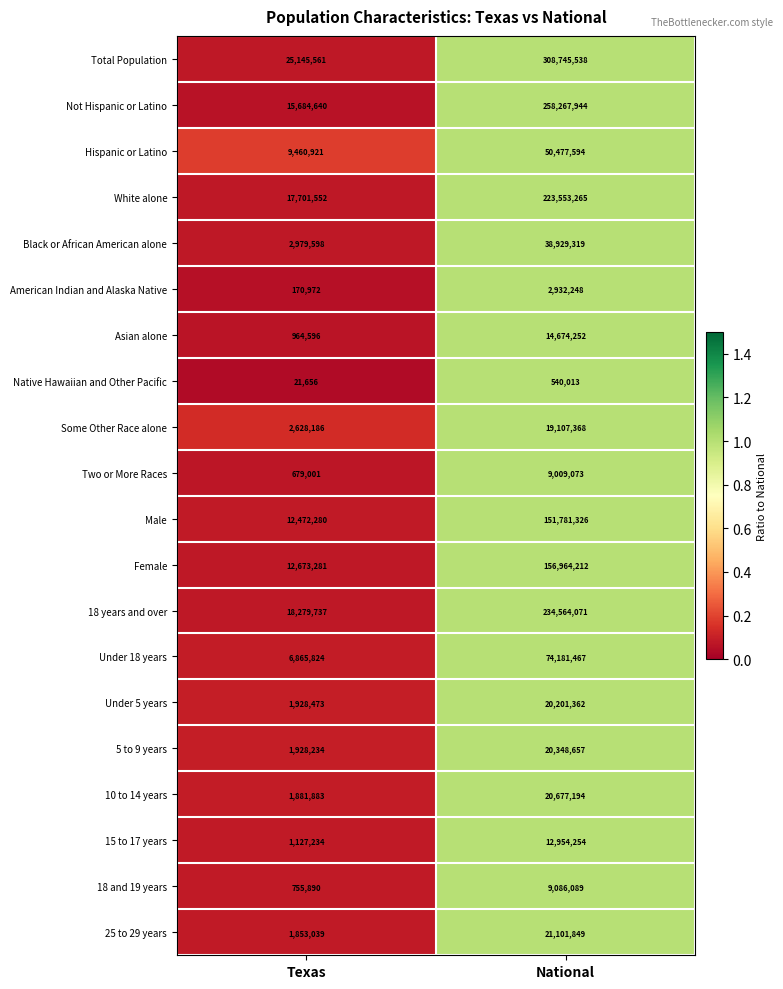

Rank the series at Texas from lowest to highest value.

Native Hawaiian and Other Pacific, American Indian and Alaska Native, Two or More Races, 18 and 19 years, Asian alone, 15 to 17 years, 25 to 29 years, 10 to 14 years, 5 to 9 years, Under 5 years, Some Other Race alone, Black or African American alone, Under 18 years, Hispanic or Latino, Male, Female, Not Hispanic or Latino, White alone, 18 years and over, Total Population